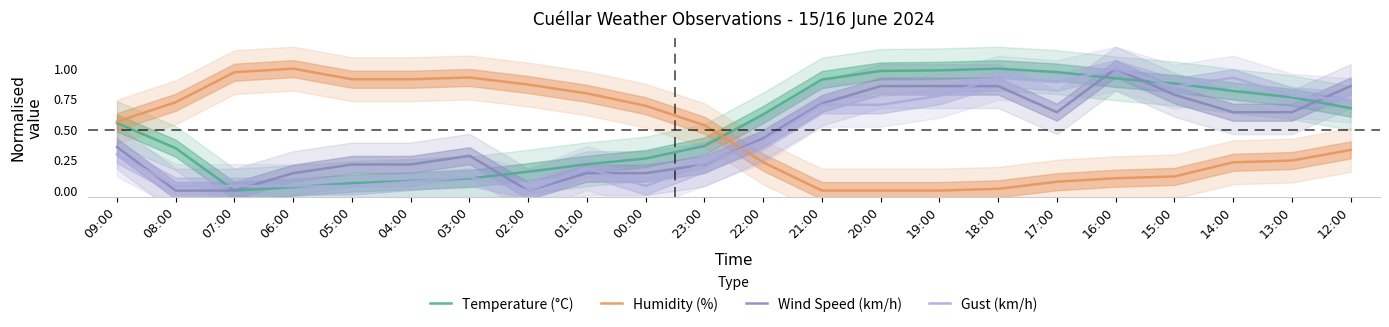

Rank the series by their maximum value, from highest to lowest.

Temperature (°C), Humidity (%), Wind Speed (km/h), Gust (km/h)